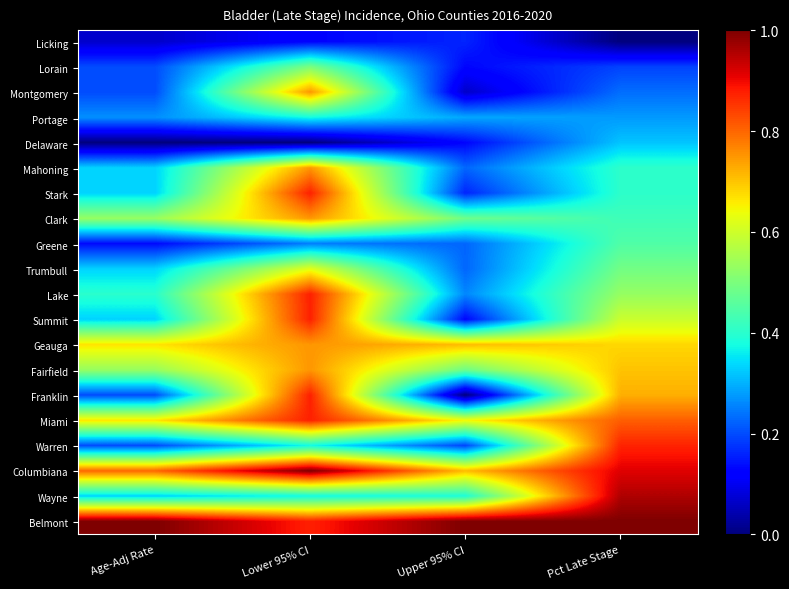

Reading left to right, what are all the values shown in this chart?

Licking: Age-Adj Rate=0.1	Lower 95% CI=0.1	Upper 95% CI=0.2	Pct Late Stage=0.0
Lorain: Age-Adj Rate=0.2	Lower 95% CI=0.5	Upper 95% CI=0.1	Pct Late Stage=0.2
Montgomery: Age-Adj Rate=0.2	Lower 95% CI=0.7	Upper 95% CI=0.1	Pct Late Stage=0.2
Portage: Age-Adj Rate=0.3	Lower 95% CI=0.4	Upper 95% CI=0.3	Pct Late Stage=0.3
Delaware: Age-Adj Rate=0.0	Lower 95% CI=0.0	Upper 95% CI=0.1	Pct Late Stage=0.3
Mahoning: Age-Adj Rate=0.3	Lower 95% CI=0.7	Upper 95% CI=0.2	Pct Late Stage=0.4
Stark: Age-Adj Rate=0.3	Lower 95% CI=0.9	Upper 95% CI=0.2	Pct Late Stage=0.4
Clark: Age-Adj Rate=0.5	Lower 95% CI=0.7	Upper 95% CI=0.5	Pct Late Stage=0.4
Greene: Age-Adj Rate=0.1	Lower 95% CI=0.2	Upper 95% CI=0.2	Pct Late Stage=0.4
Trumbull: Age-Adj Rate=0.3	Lower 95% CI=0.6	Upper 95% CI=0.2	Pct Late Stage=0.5
Lake: Age-Adj Rate=0.4	Lower 95% CI=0.9	Upper 95% CI=0.3	Pct Late Stage=0.5
Summit: Age-Adj Rate=0.3	Lower 95% CI=0.9	Upper 95% CI=0.1	Pct Late Stage=0.6
Geauga: Age-Adj Rate=0.7	Lower 95% CI=0.7	Upper 95% CI=0.7	Pct Late Stage=0.7
Fairfield: Age-Adj Rate=0.5	Lower 95% CI=0.7	Upper 95% CI=0.5	Pct Late Stage=0.7
Franklin: Age-Adj Rate=0.2	Lower 95% CI=0.9	Upper 95% CI=0.0	Pct Late Stage=0.7
Miami: Age-Adj Rate=0.7	Lower 95% CI=0.9	Upper 95% CI=0.6	Pct Late Stage=0.8
Warren: Age-Adj Rate=0.2	Lower 95% CI=0.4	Upper 95% CI=0.2	Pct Late Stage=0.9
Columbiana: Age-Adj Rate=0.8	Lower 95% CI=1.0	Upper 95% CI=0.7	Pct Late Stage=0.9
Wayne: Age-Adj Rate=0.3	Lower 95% CI=0.4	Upper 95% CI=0.4	Pct Late Stage=1.0
Belmont: Age-Adj Rate=1.0	Lower 95% CI=0.9	Upper 95% CI=1.0	Pct Late Stage=1.0